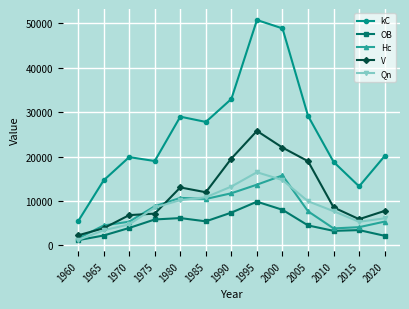

What is the average value of the kC series?

25355